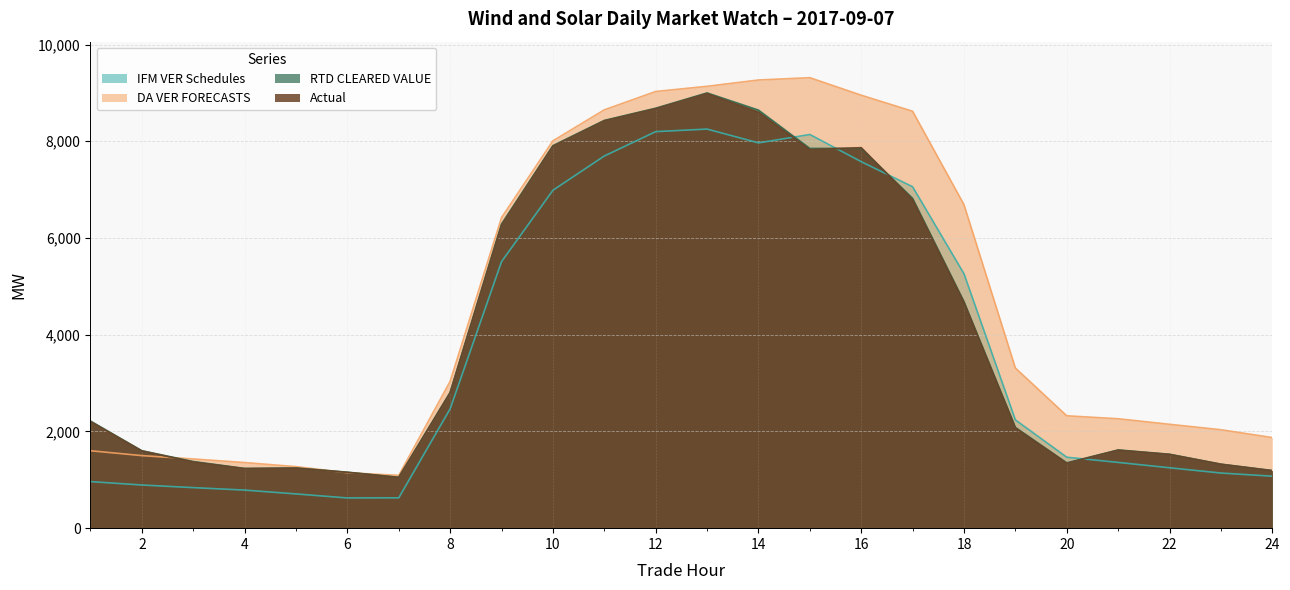

What is the minimum value shown in the chart?

624.7